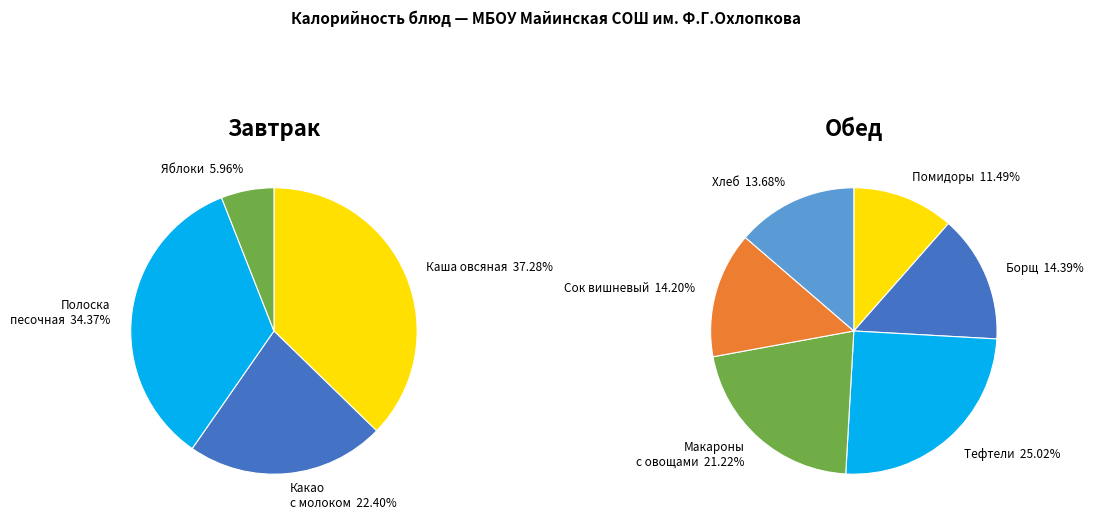

How many segments does this pie chart have?

10